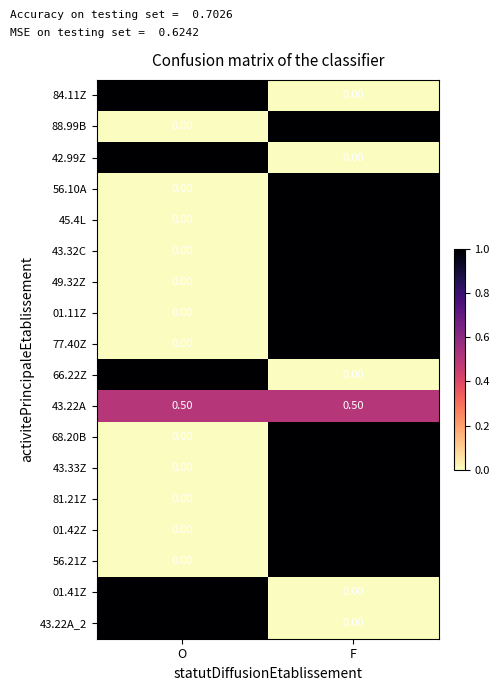

What is the difference between the highest and lowest values at F?

1.0